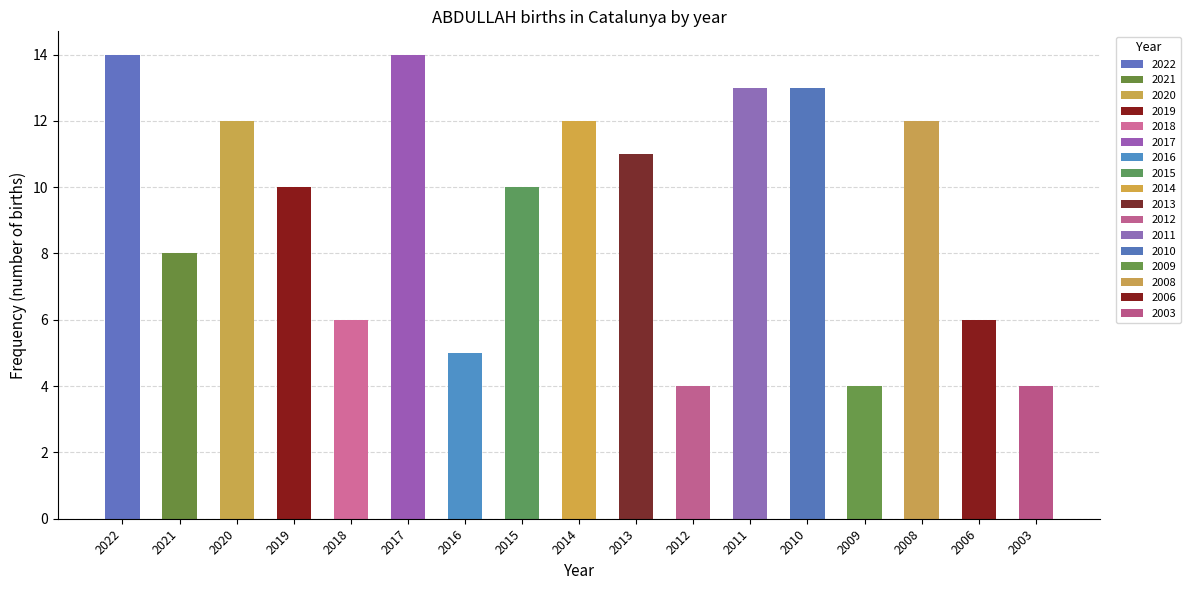

Where is the data nearest to the value 9?

2021